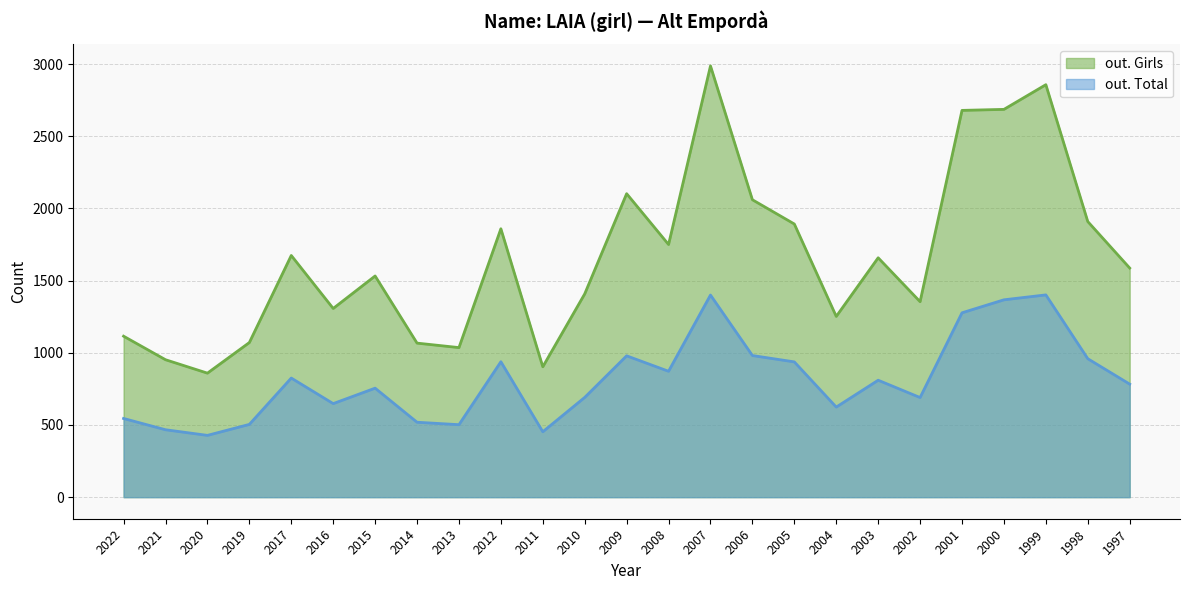

List the series in order of their overall mean, highest first.

out. Girls, out. Total